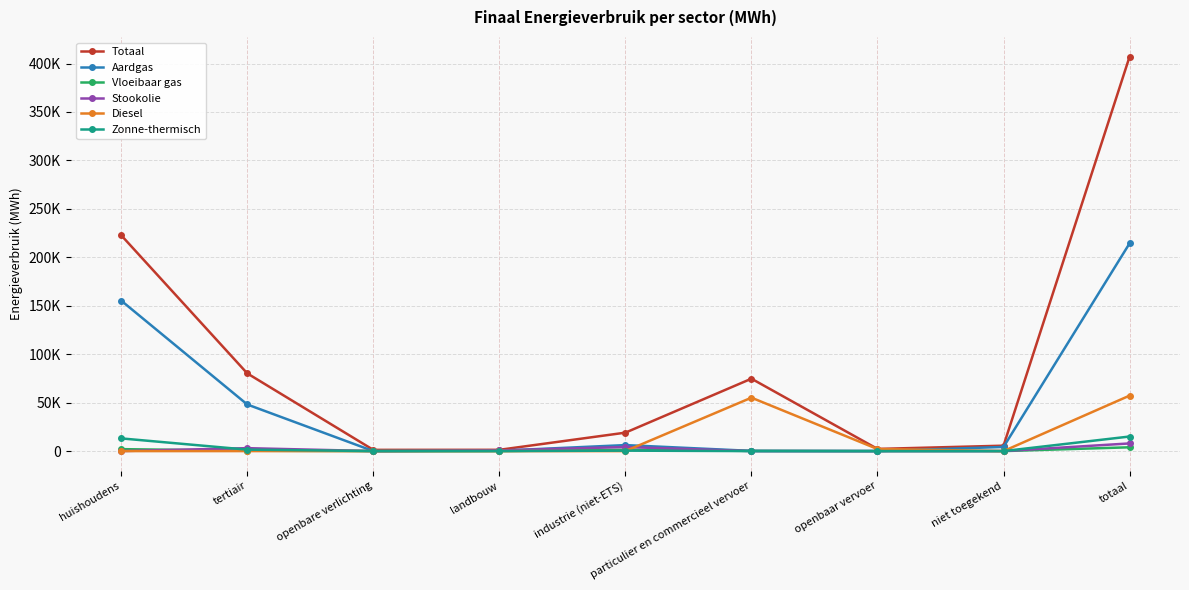

Which category has the highest value in the Stookolie series?

totaal